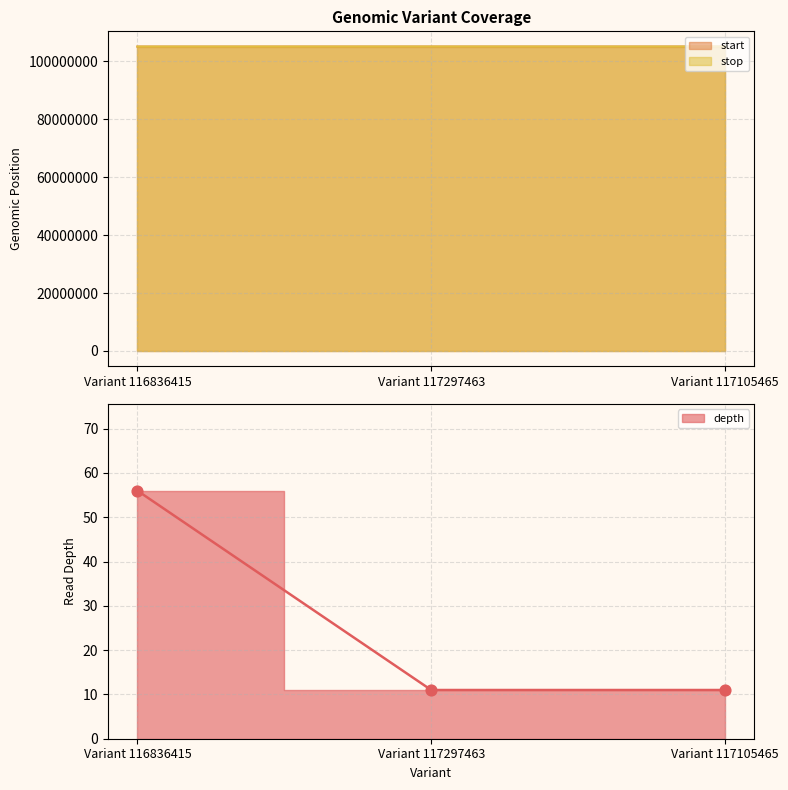

At how many categories does at least one series exceed 32293403?

3